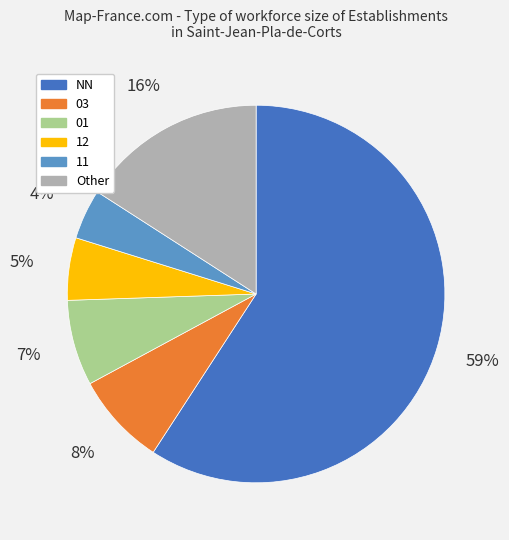

Which has a higher value, 03 or NN?

NN